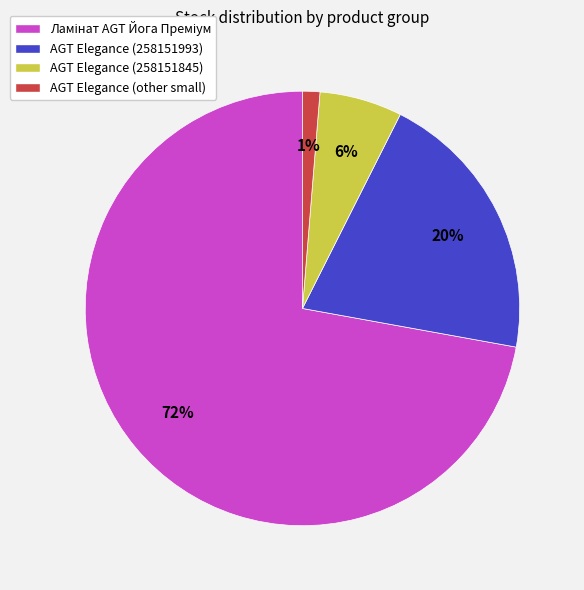

To the nearest percent, what percentage of the pie is AGT Elegance (258151845)?

6%